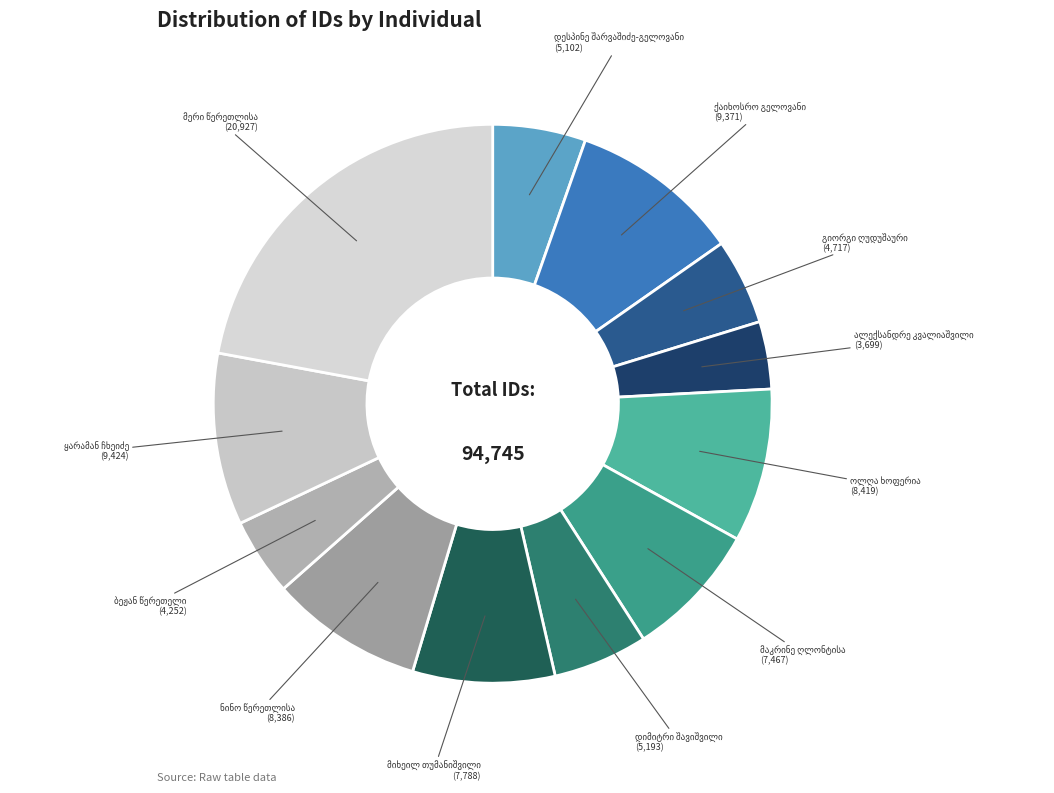

How many segments does this pie chart have?

12